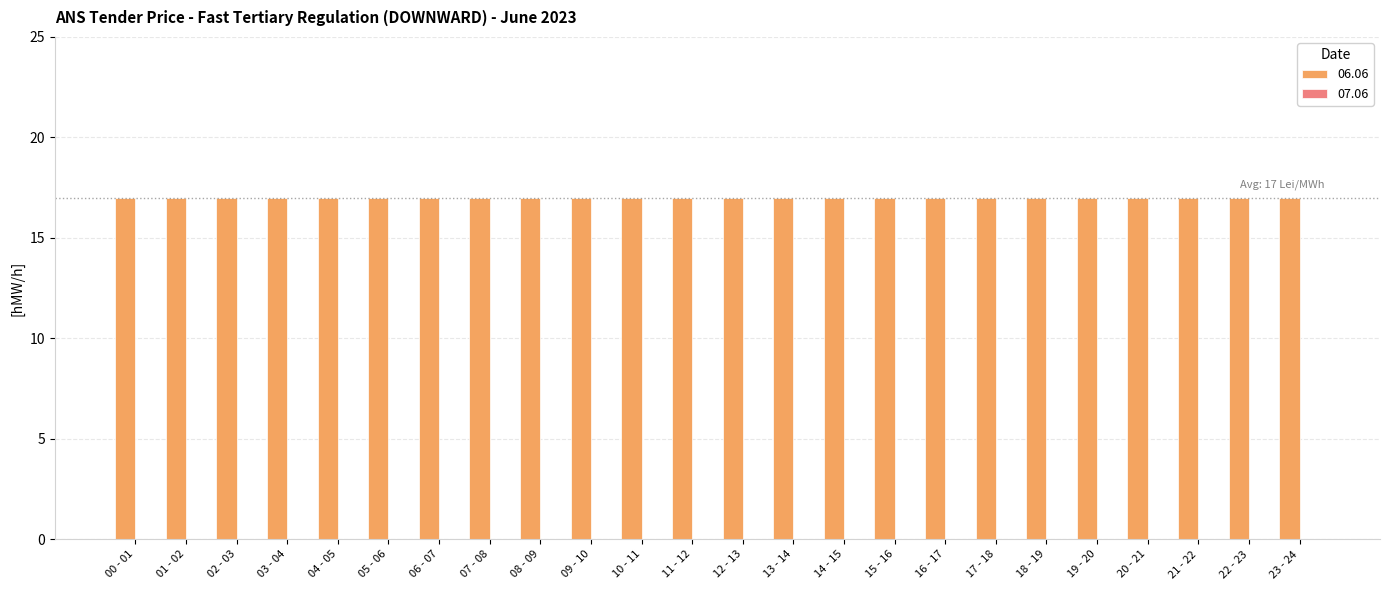

Rank the series by their average value, from highest to lowest.

06.06, 07.06